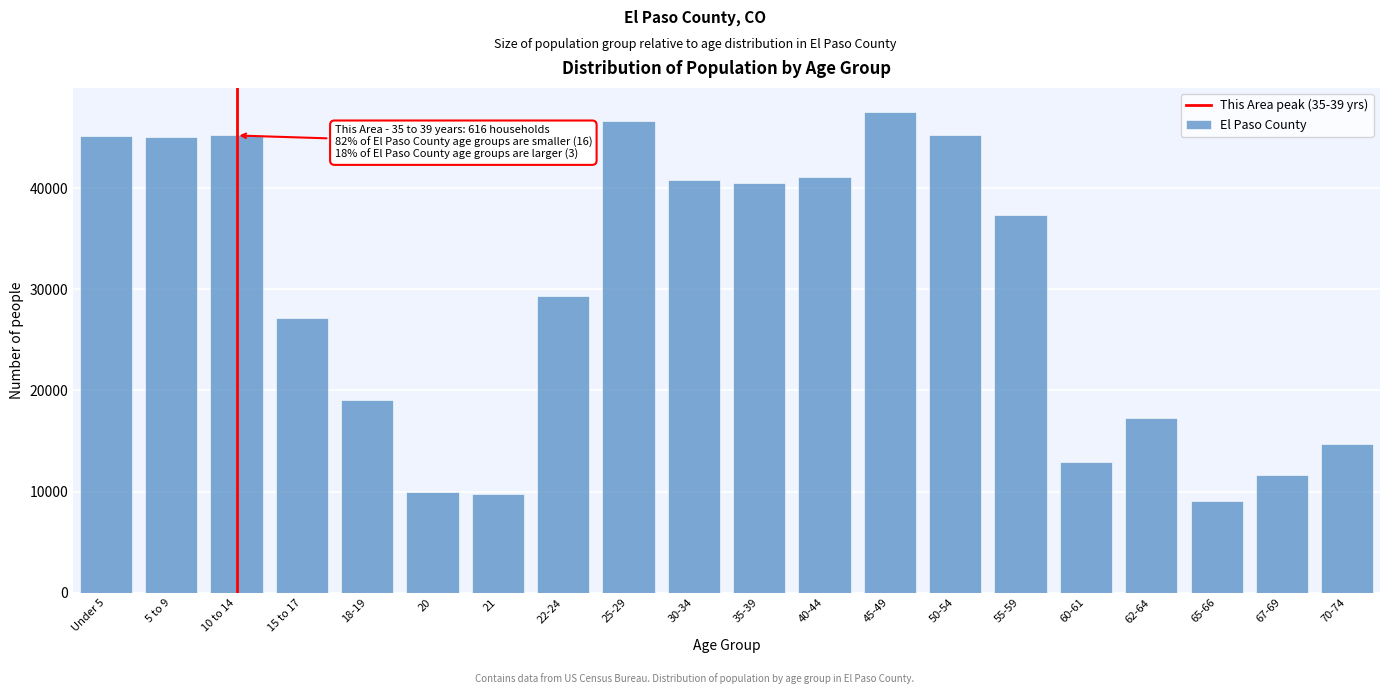

Is it true that the value at 18-19 is 19025?

True